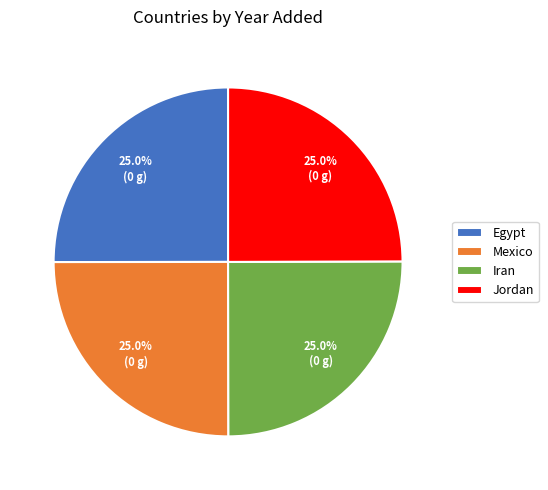

The Egypt slice represents 32% of the pie. True or false?

False